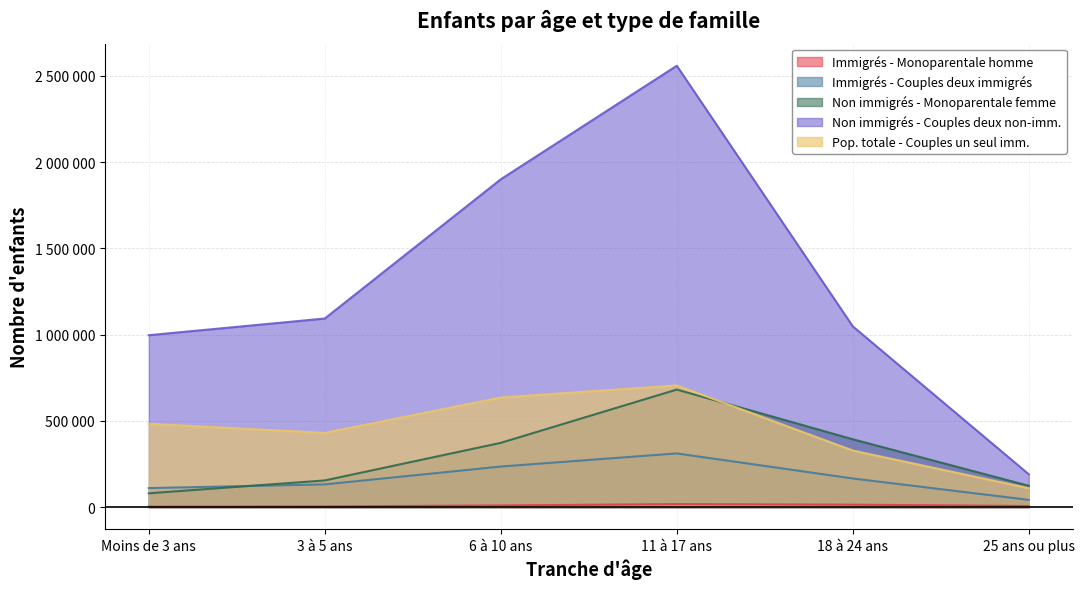

What is the value of the Pop. totale - Couples un seul imm. point at the 4th from the left?

705381